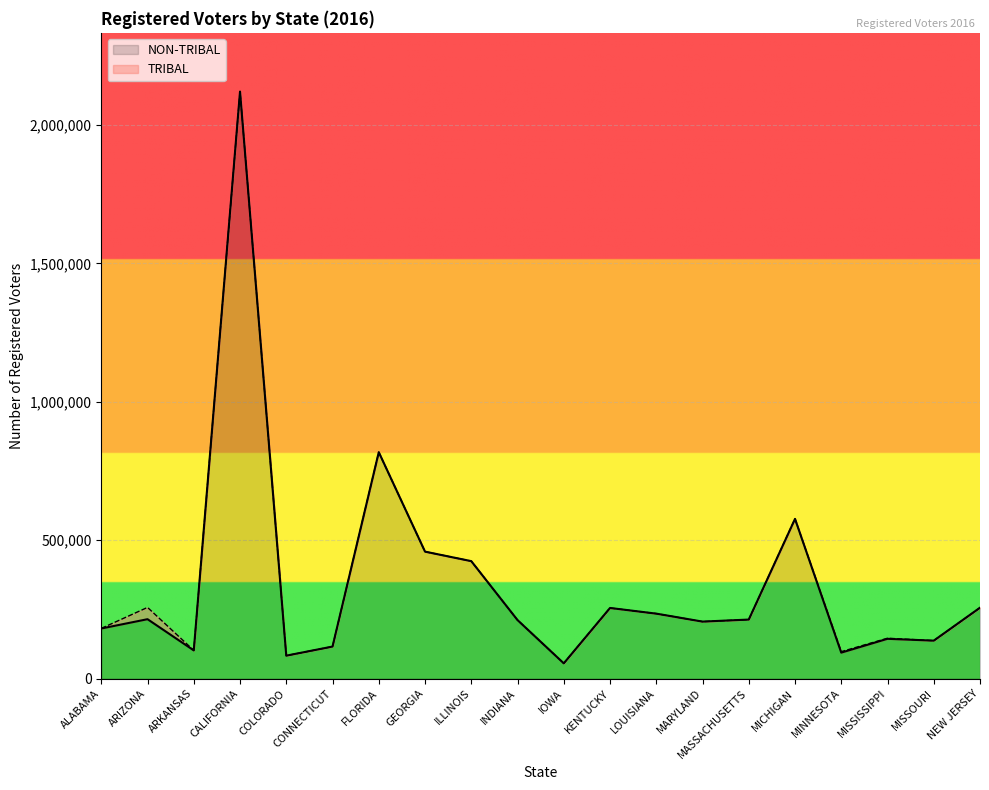

How many categories are shown in the chart?

20